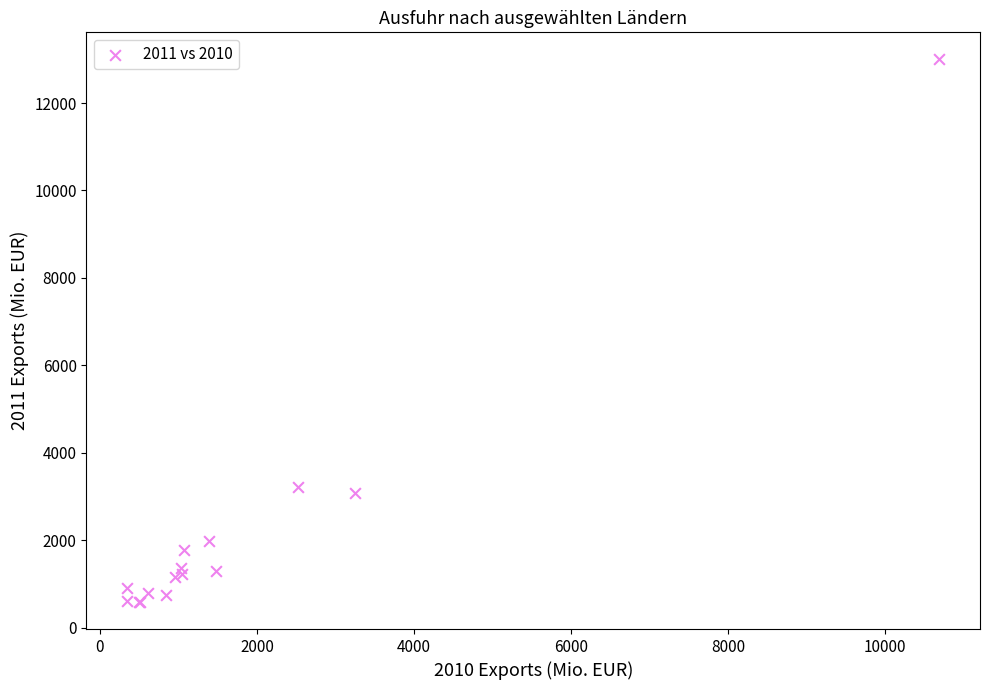

What Y value in the scatter plot is closest to 6793?

3221.3